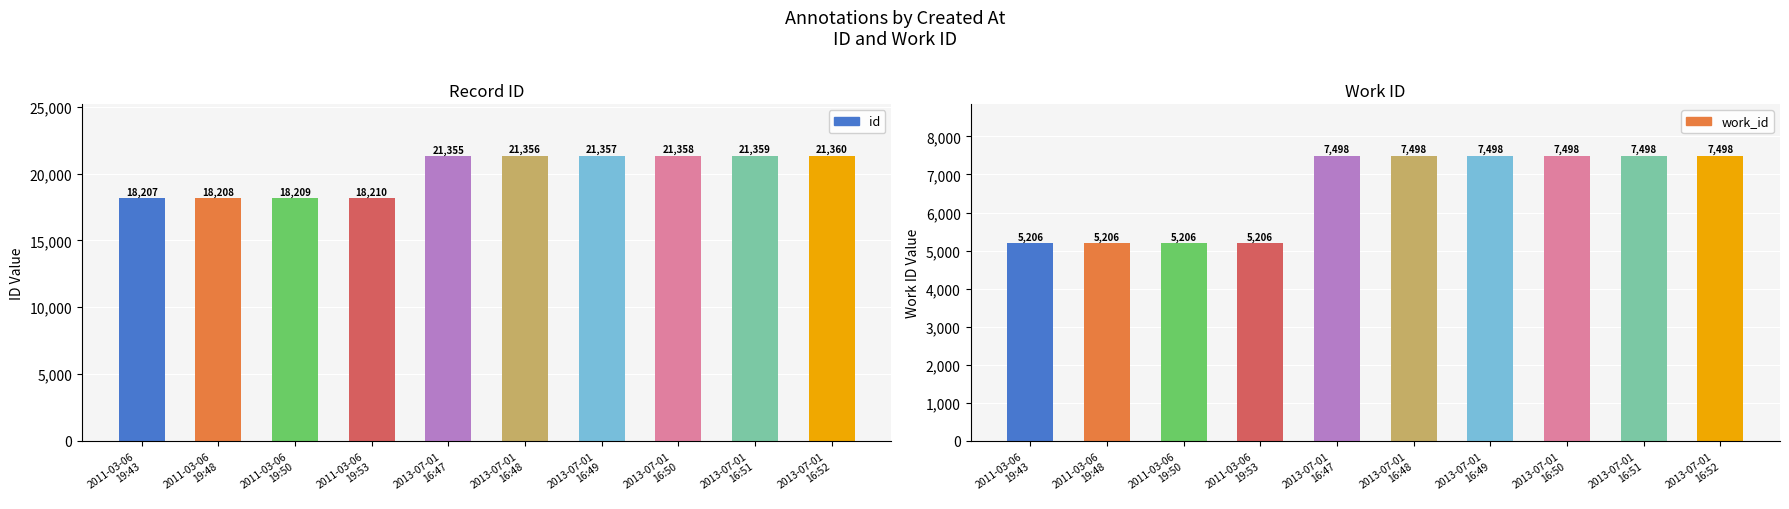

Reading left to right, list all the values displayed in this chart.

id: 2011-03-06
19:43=18207	2011-03-06
19:48=18208	2011-03-06
19:50=18209	2011-03-06
19:53=18210	2013-07-01
16:47=21355	2013-07-01
16:48=21356	2013-07-01
16:49=21357	2013-07-01
16:50=21358	2013-07-01
16:51=21359	2013-07-01
16:52=21360
work_id: 2011-03-06
19:43=5206	2011-03-06
19:48=5206	2011-03-06
19:50=5206	2011-03-06
19:53=5206	2013-07-01
16:47=7498	2013-07-01
16:48=7498	2013-07-01
16:49=7498	2013-07-01
16:50=7498	2013-07-01
16:51=7498	2013-07-01
16:52=7498